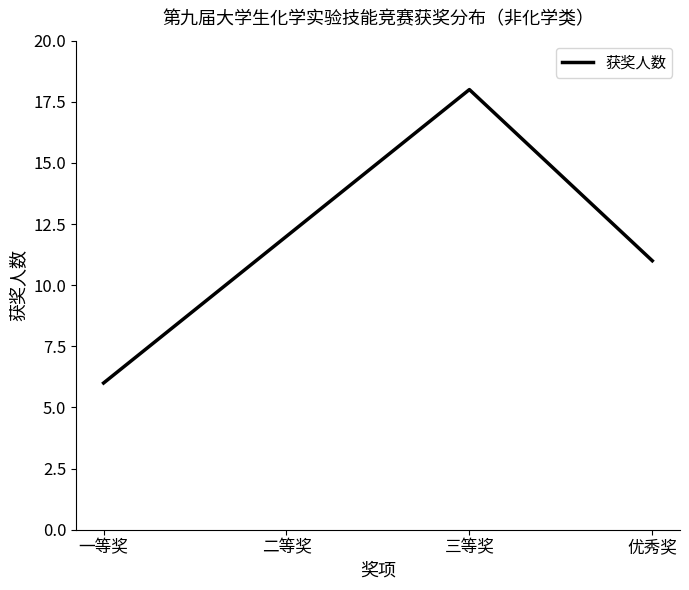

What is the difference between the maximum and second lowest values?

7